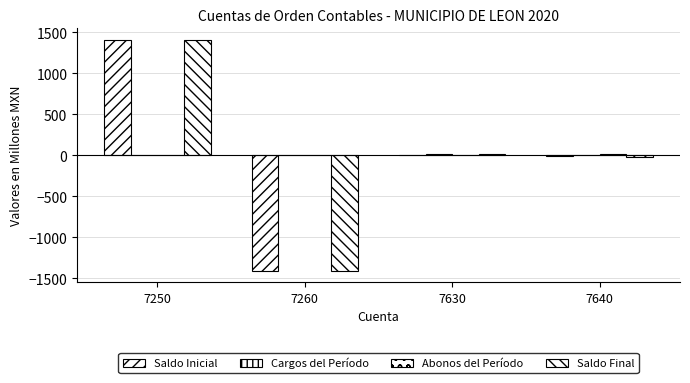

Are the bars grouped side by side (vs. stacked)?

Yes